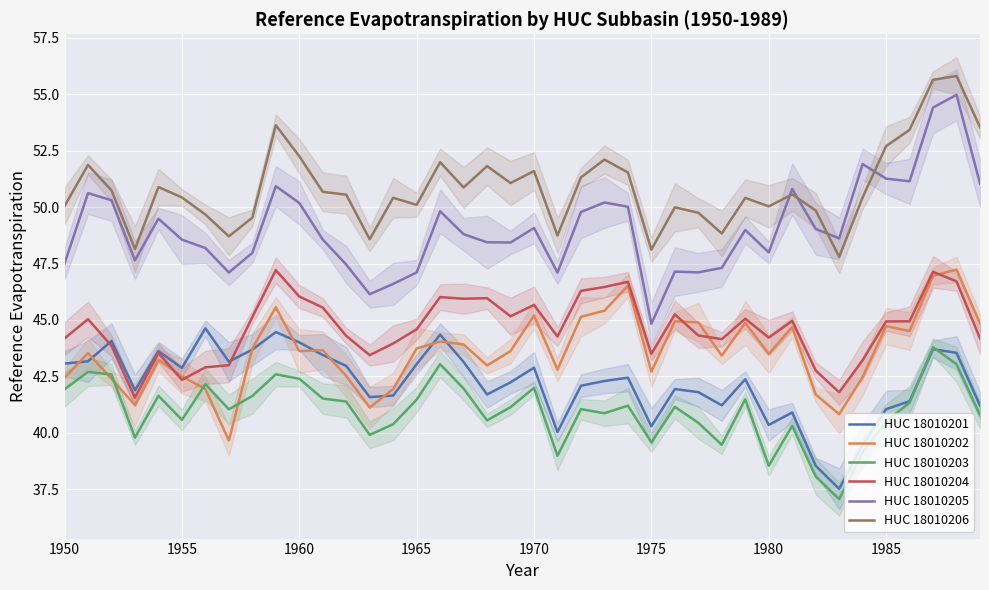

What is the label of the 40th point from the right?

1950